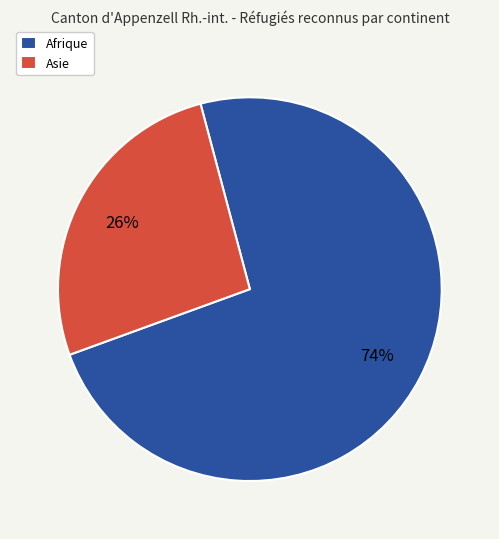

Which category has the biggest portion of the pie?

Afrique